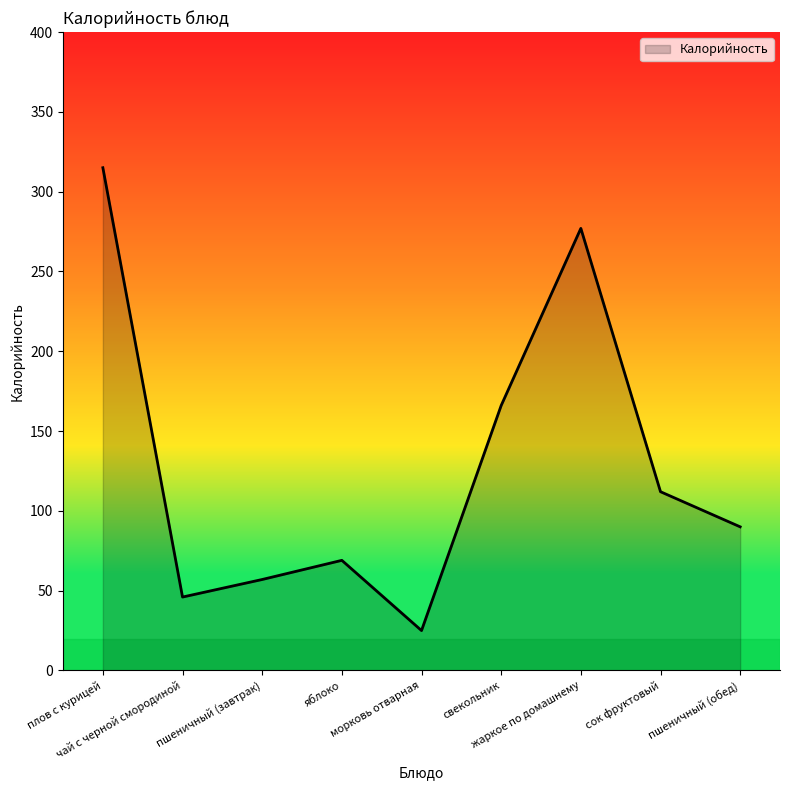

What is the ratio of the value at плов с курицей to the value at морковь отварная?

12.6